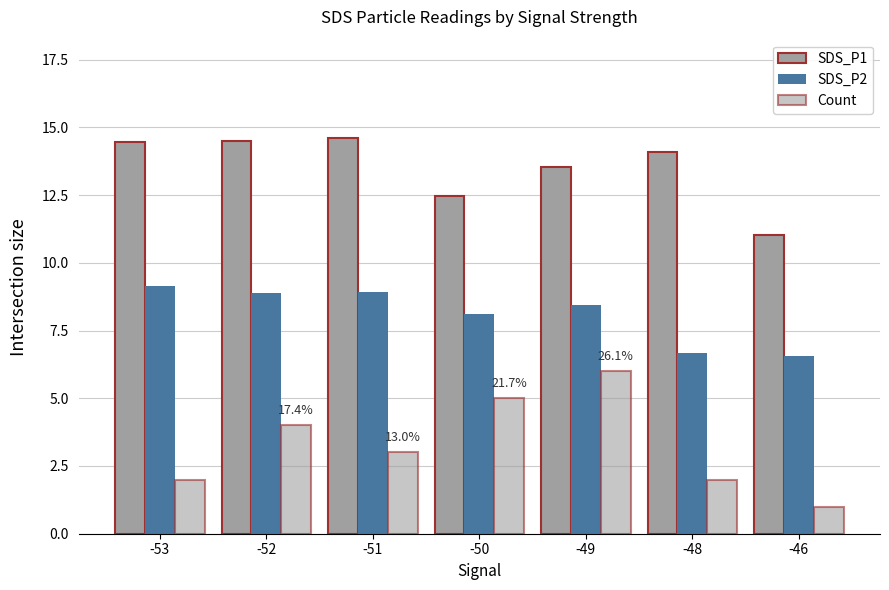

Rank the series by their average value, from lowest to highest.

Count, SDS_P2, SDS_P1